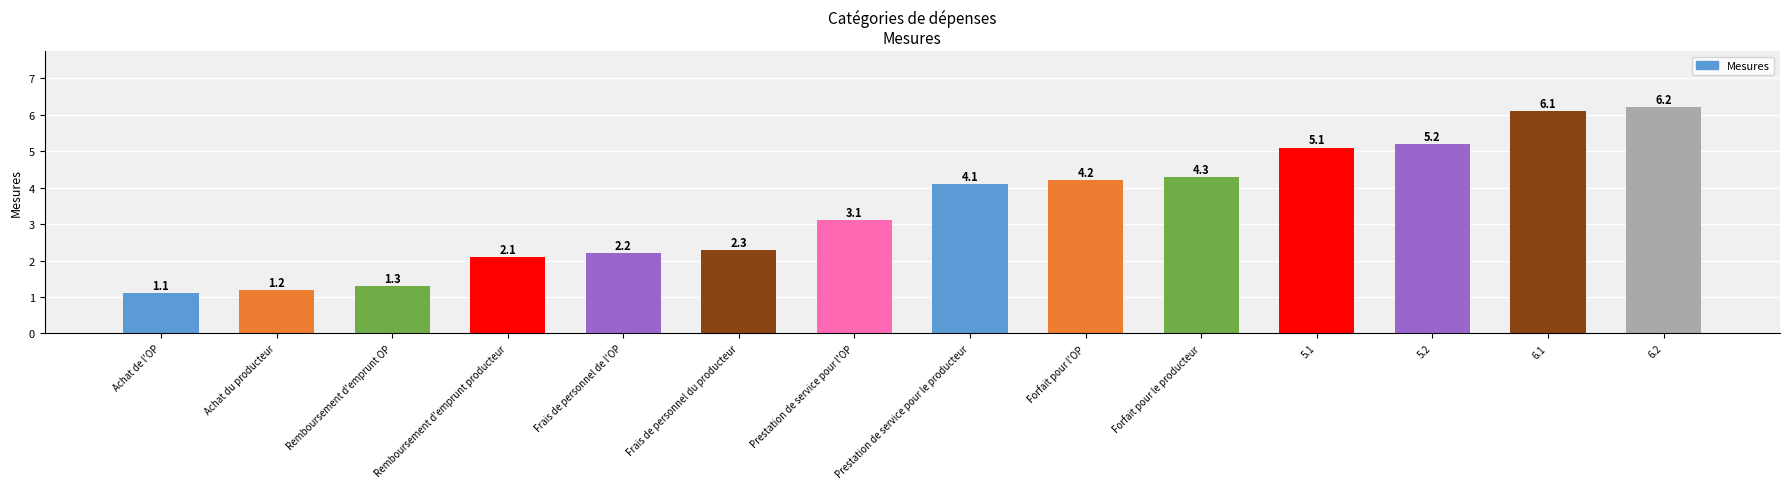

At which category does the chart reach its minimum across all series?

Achat de l'OP